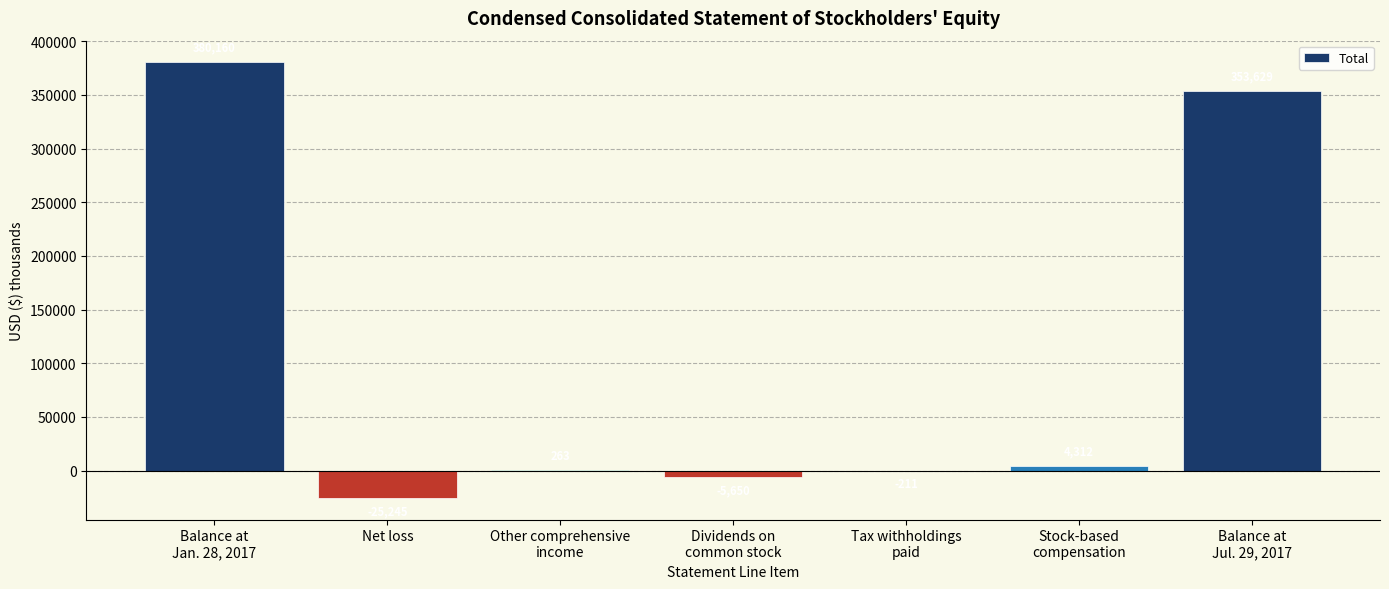

True or false: the data shows 168735 at Balance at
Jul. 29, 2017.

False